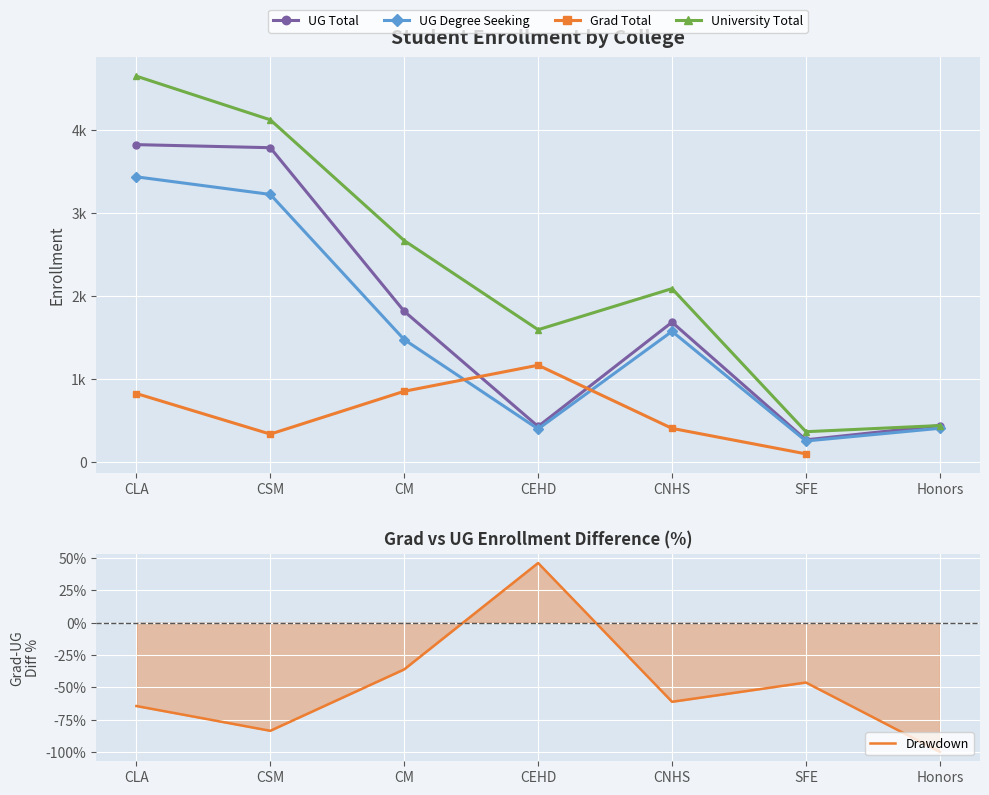

Is the value of University Total at CM greater than the value of Drawdown at CM?

Yes